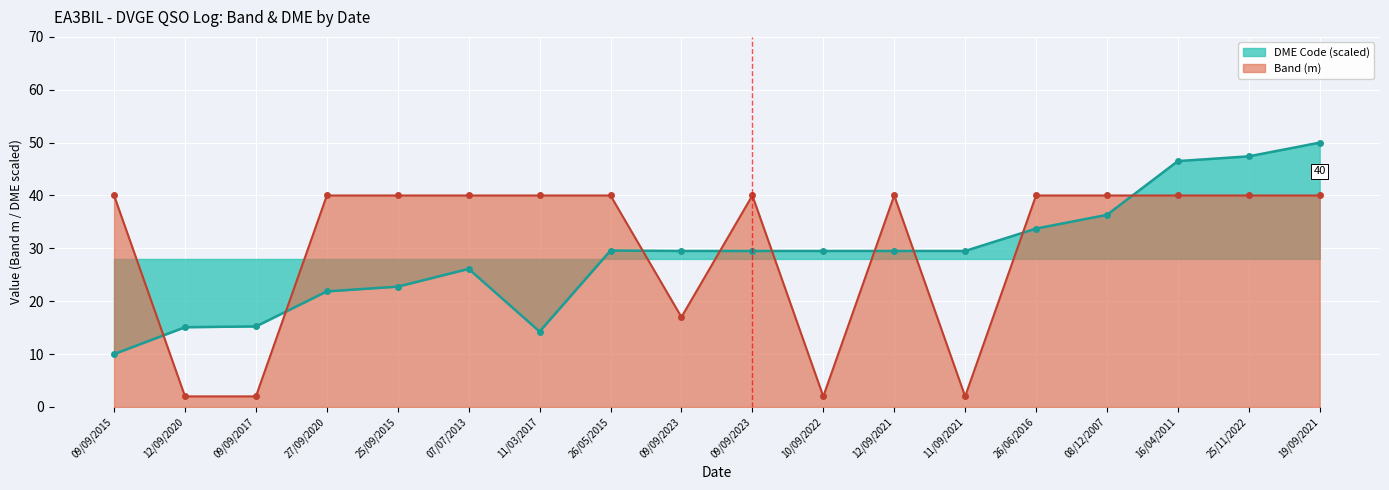

What is the sum of the DME upper bound values at 08/12/2007 and 27/09/2020?

58.2